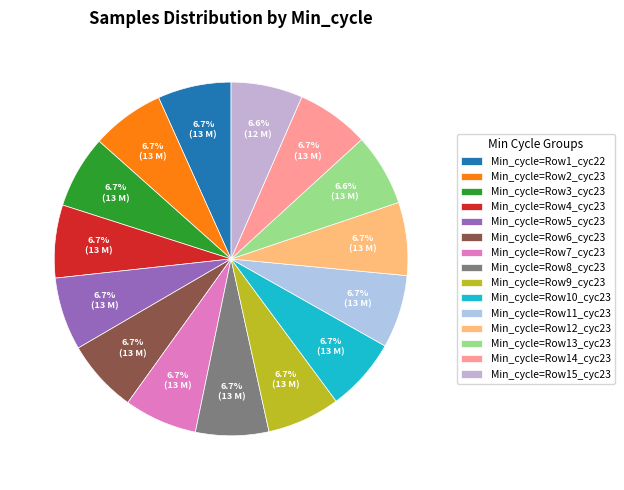

What is the largest slice in the pie chart?

22